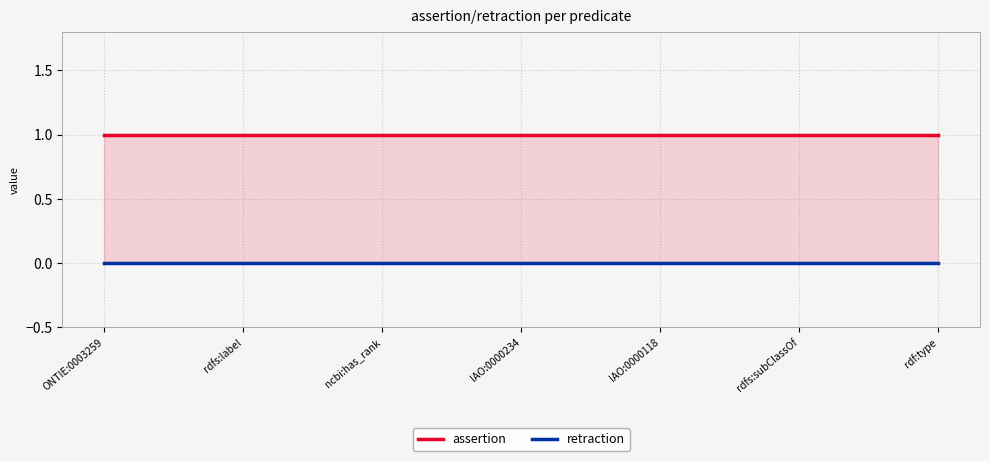

What position from the left is IAO:0000118?

5